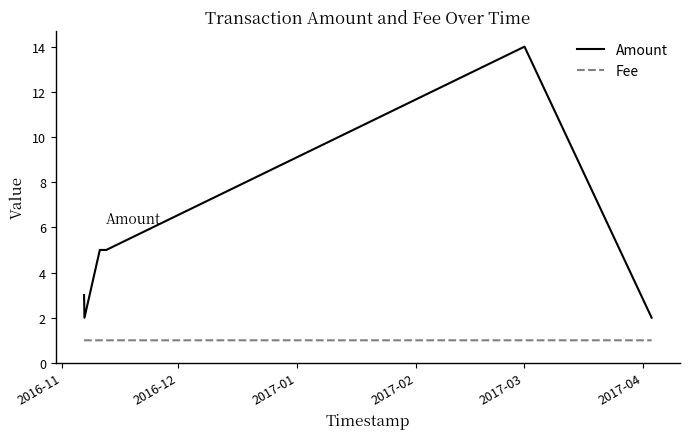

How many lines are shown in the chart?

2